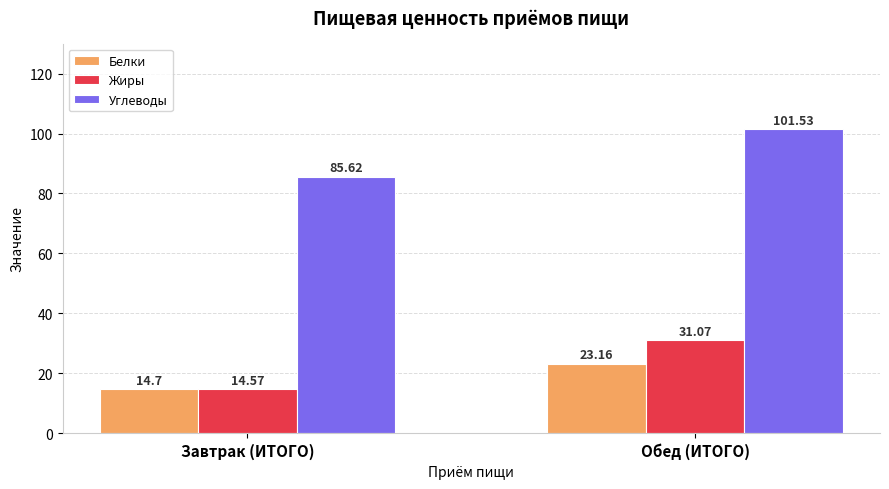

Are the bars horizontal?

No